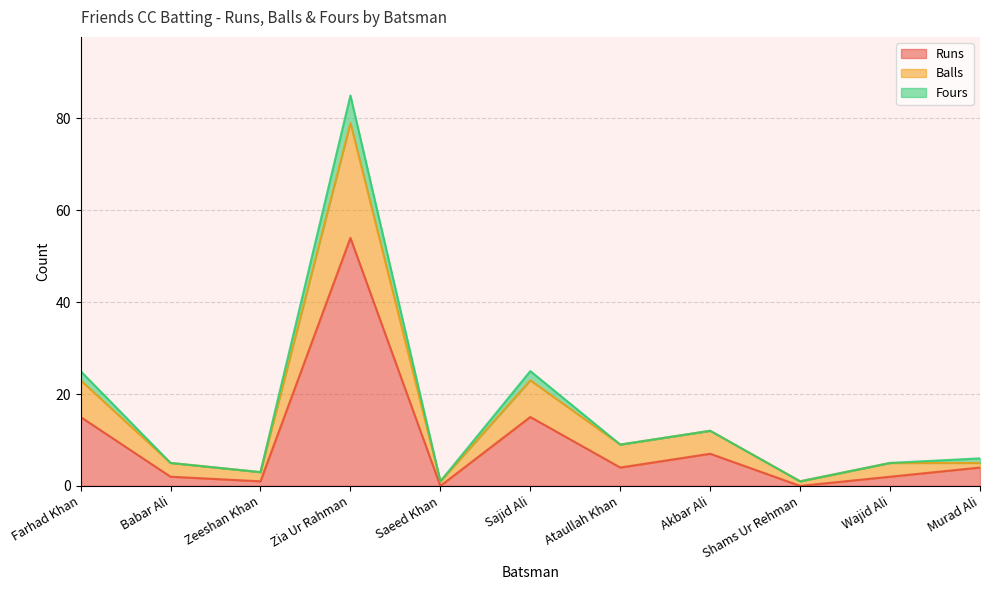

At which category is the sum across all series the highest?

Zia Ur Rahman